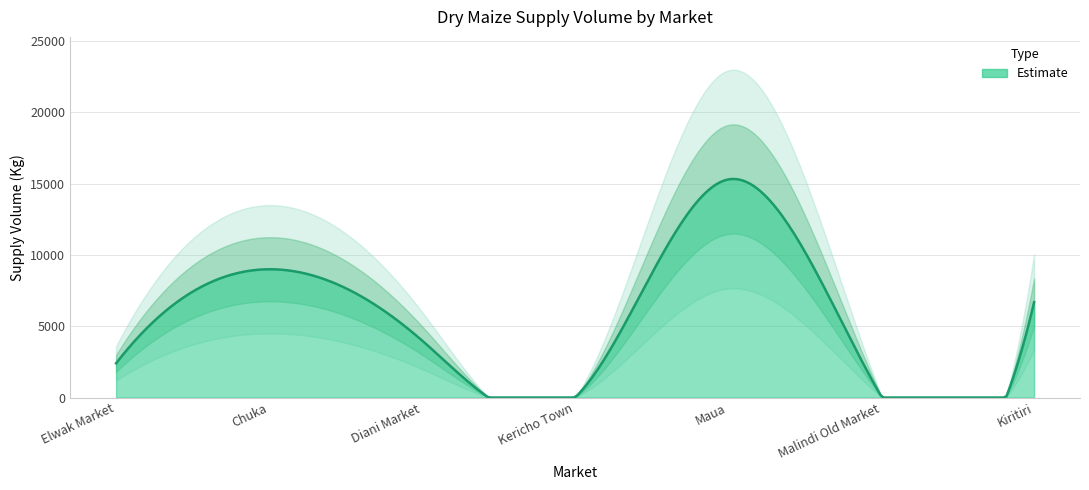

What is the difference between the maximum and minimum values?

15300